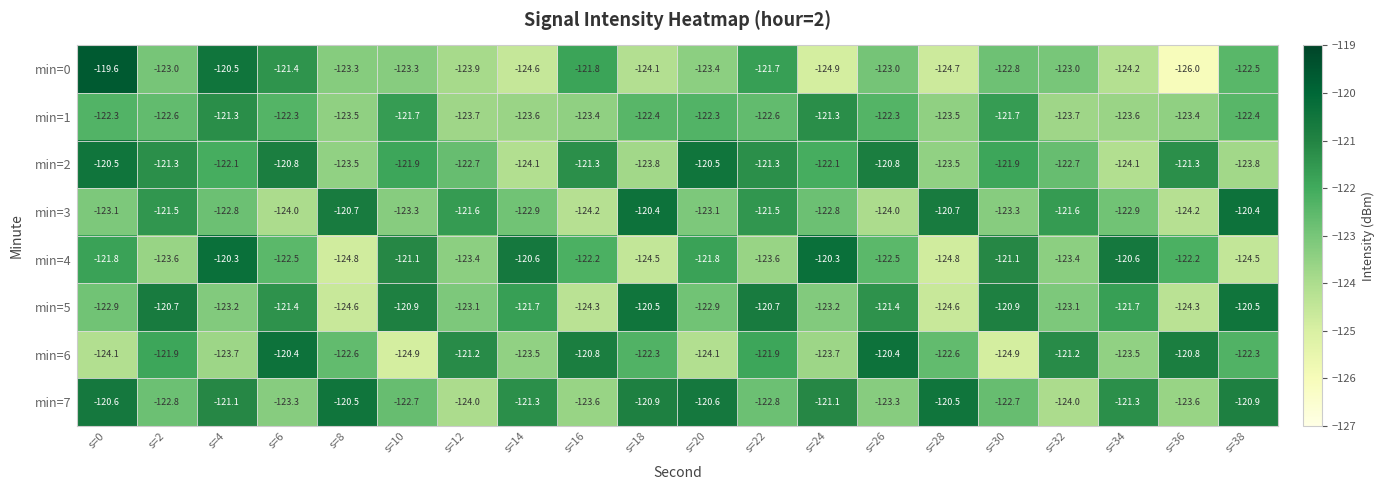

Is it true that min=2 equals -77.5 at s=34?

False